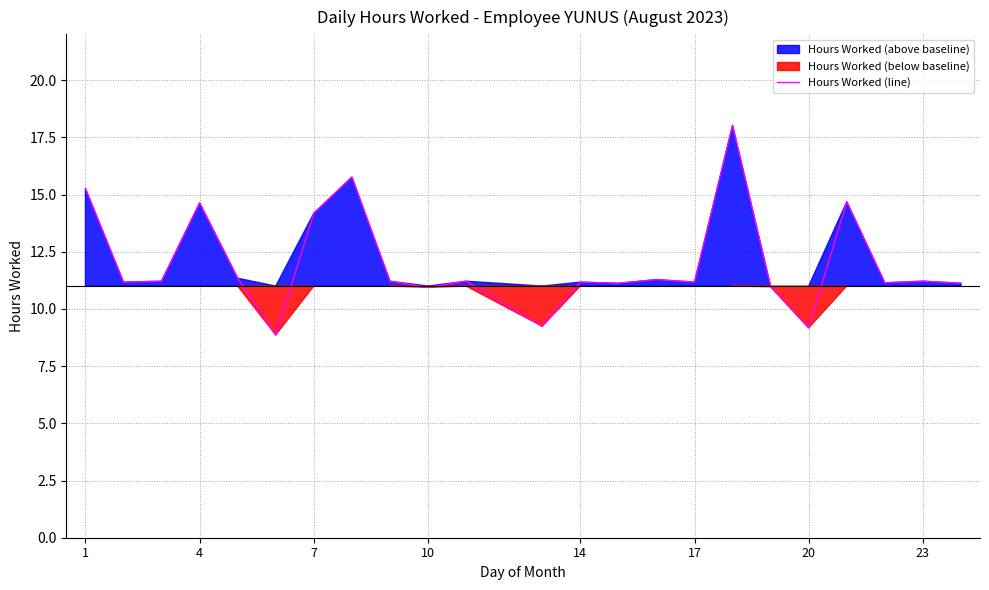

What is the maximum value shown in the chart?

18.0